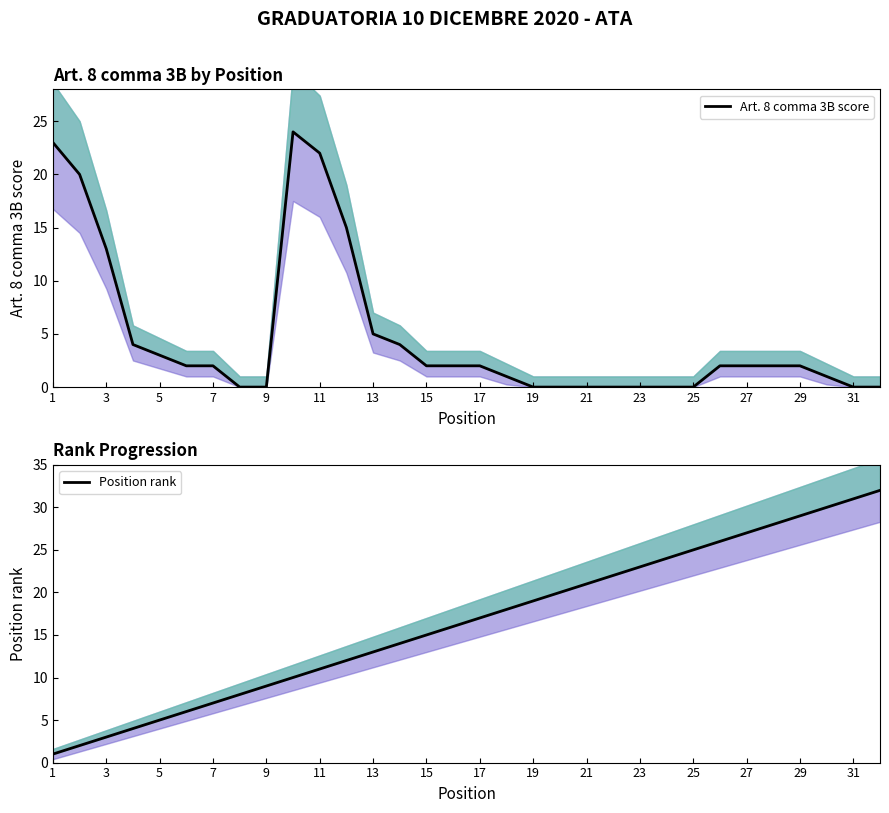

How many data points does each series have?

32